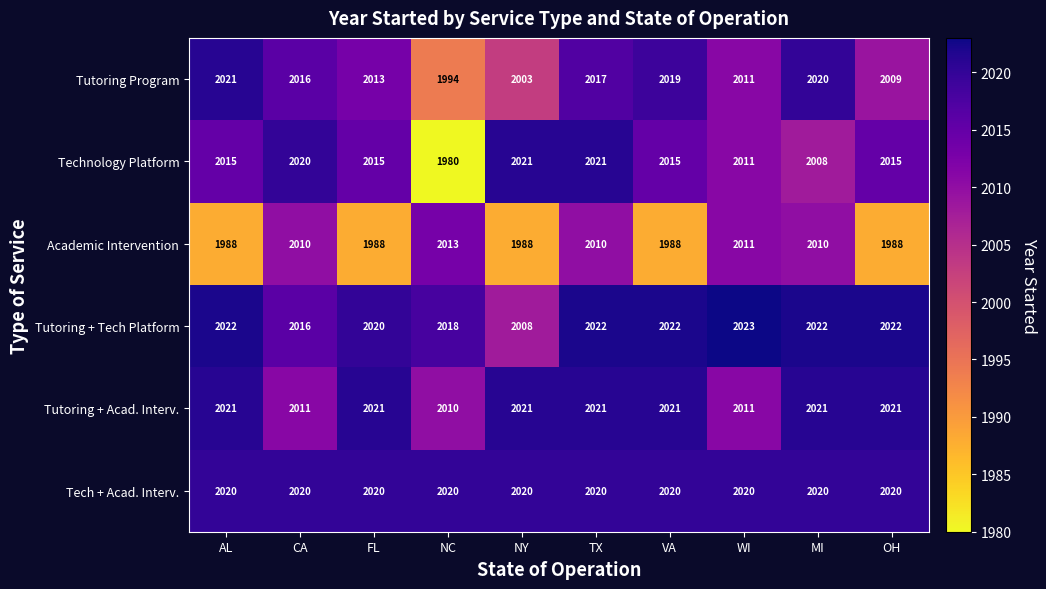

Is it true that Tutoring + Acad. Interv. equals 3283 at TX?

False